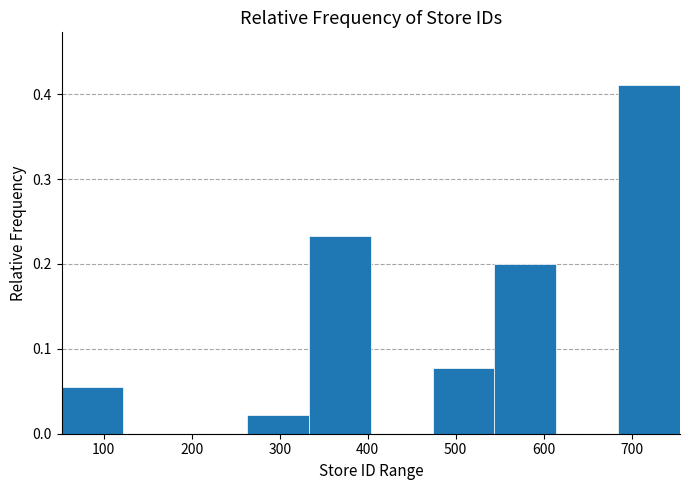

Reading left to right, transcribe this chart: for each bar, give the range it covers on the x-axis and its height. Neither the bar edges nor the heights are printed on the chart, so give them approximately, as read against the axes.

50 to 120: 0.06
120 to 190: 0
190 to 260: 0
260 to 330: 0.02
330 to 400: 0.23
400 to 470: 0
470 to 540: 0.08
540 to 610: 0.20
610 to 680: 0
680 to 760: 0.41